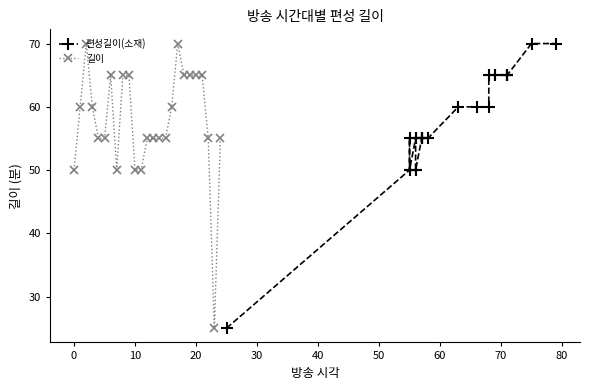

The 길이 series shows 43 at 23. True or false?

False